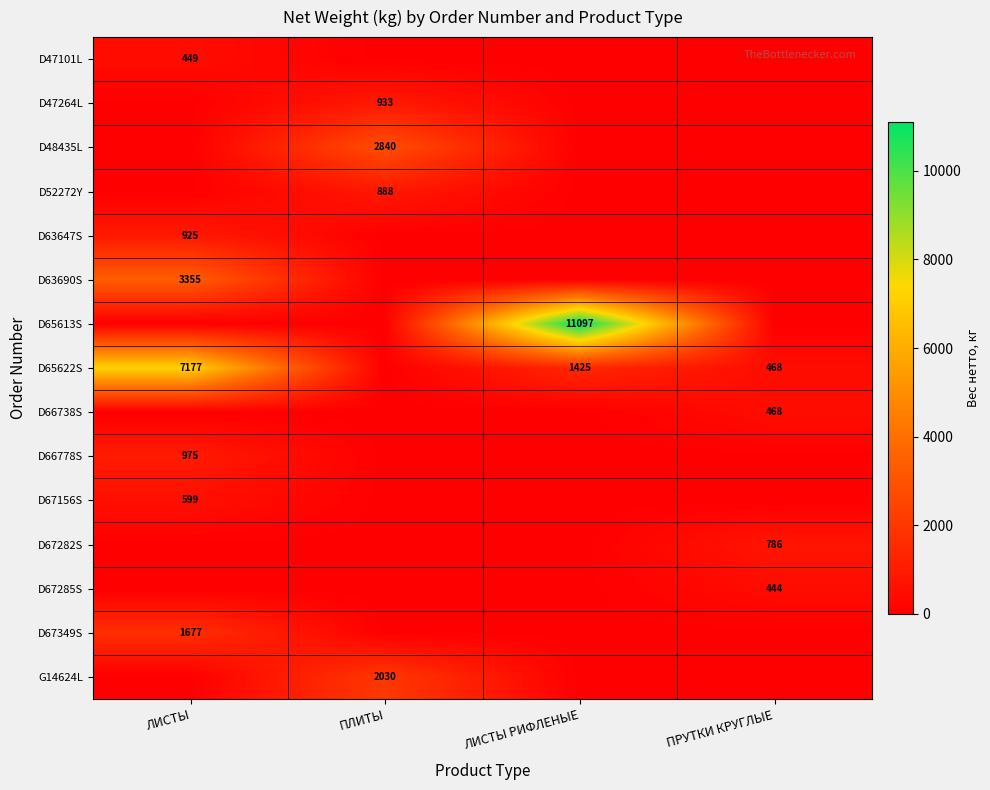

Is the value of D67282S at ПРУТКИ КРУГЛЫЕ greater than the value of G14624L at ПЛИТЫ?

No